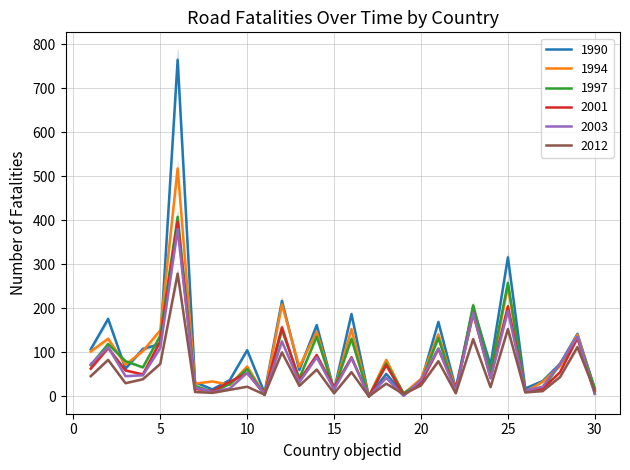

What is the highest value of the 2003 series?

380